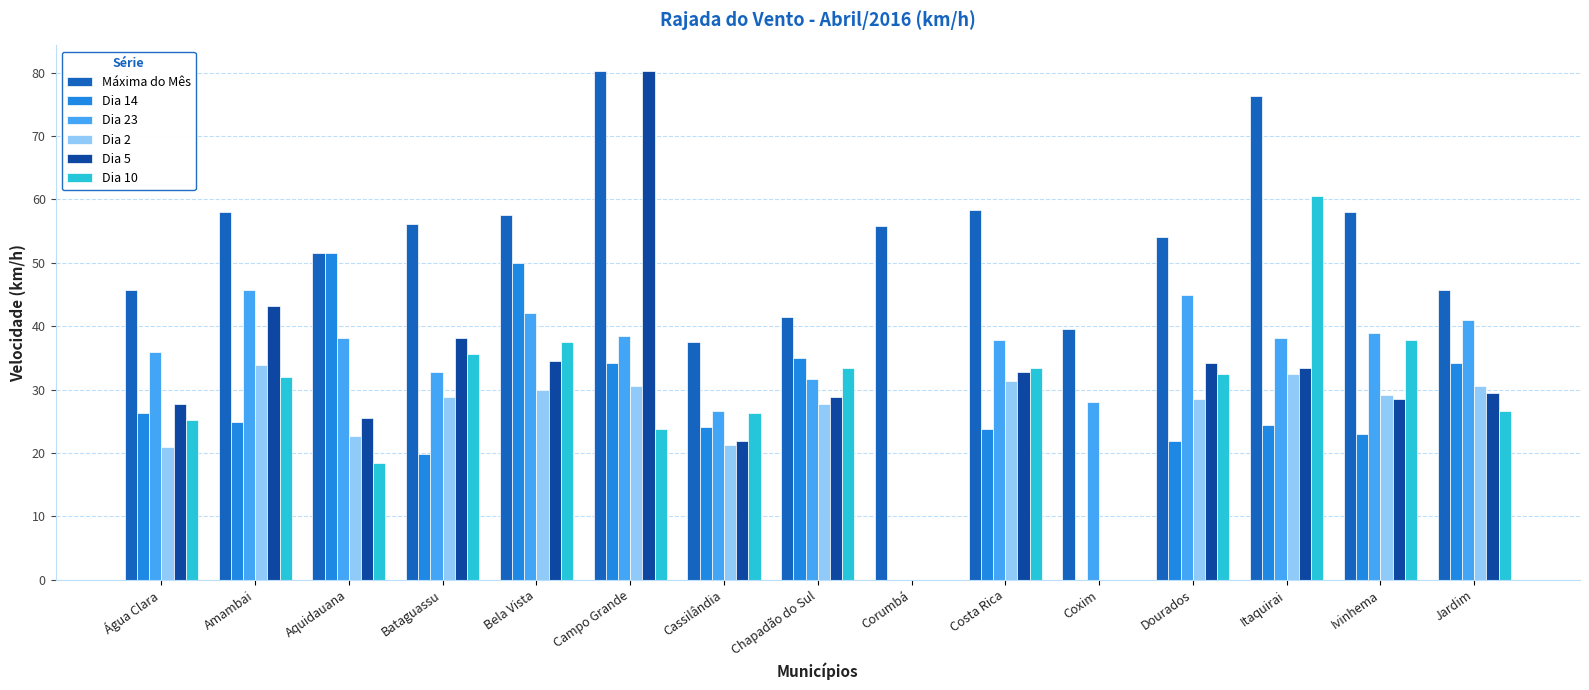

Between Cassilândia and Jardim, which series saw the biggest shift?

Dia 23